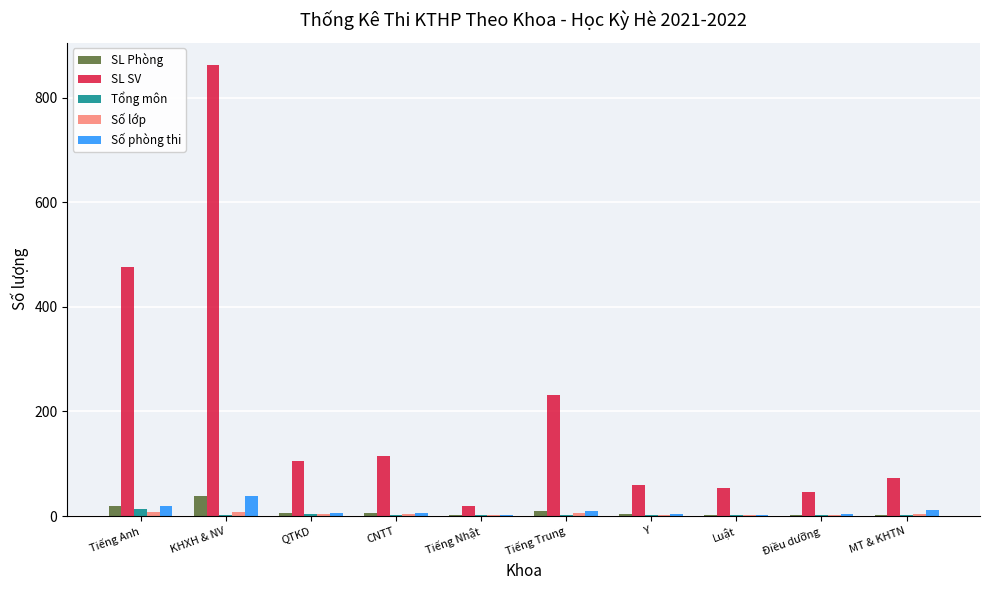

At which label does Tổng môn first exceed 2?

Tiếng Anh